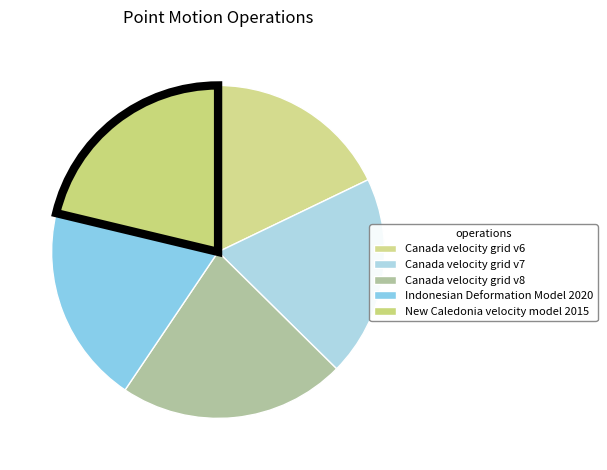

The Indonesian Deformation Model 2020 slice represents 14% of the pie. True or false?

False